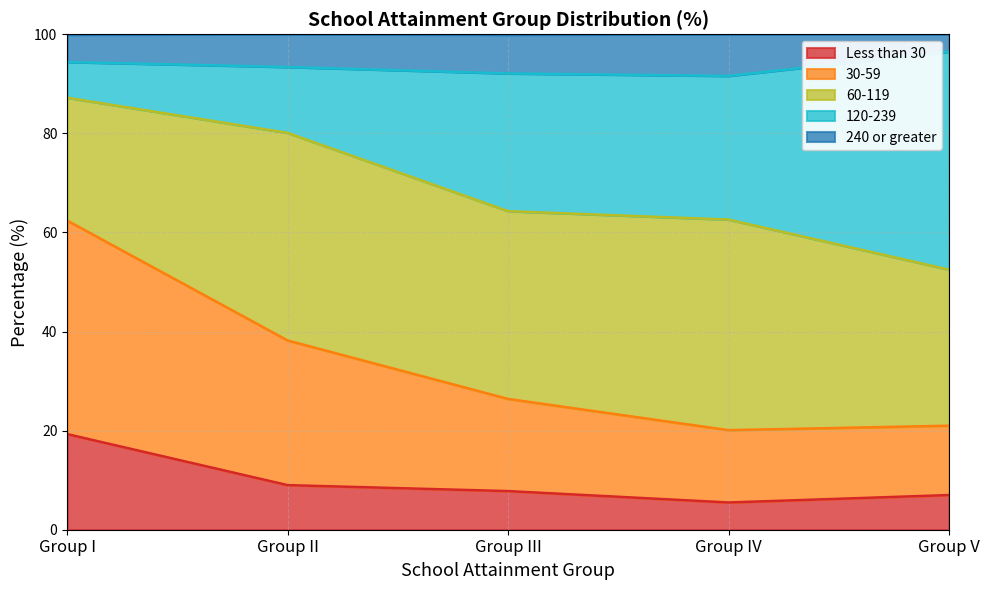

What is the lowest value of the Less than 30 series?

5.5